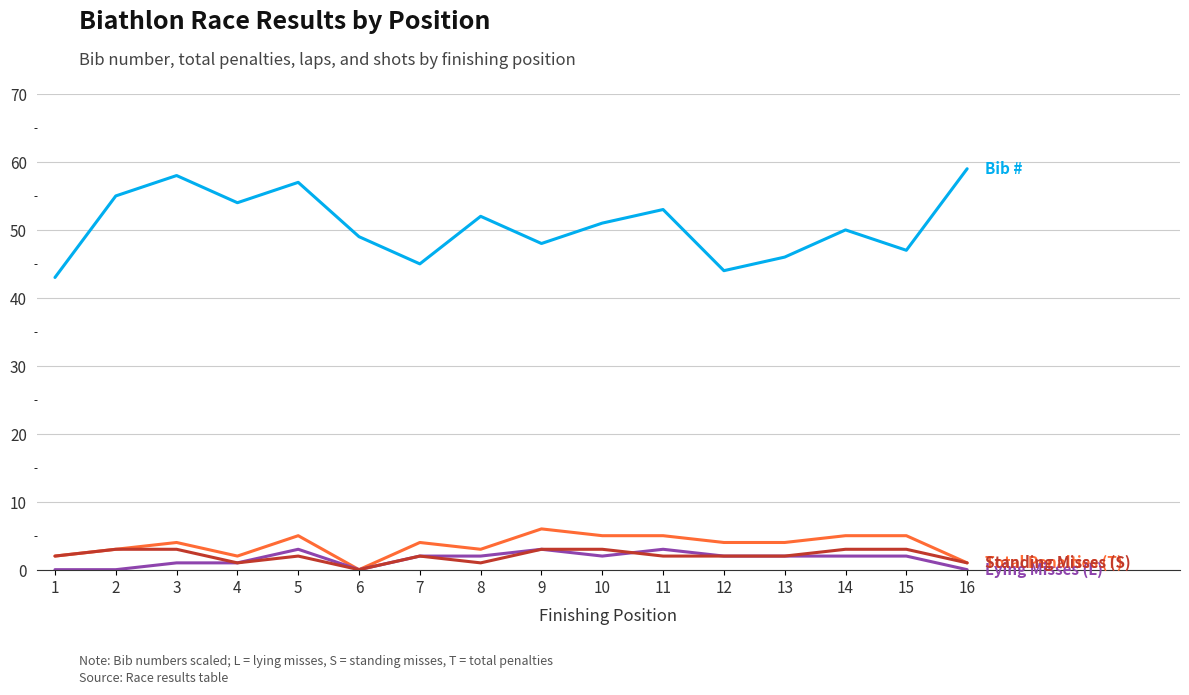

What is the maximum value shown in the chart?

59